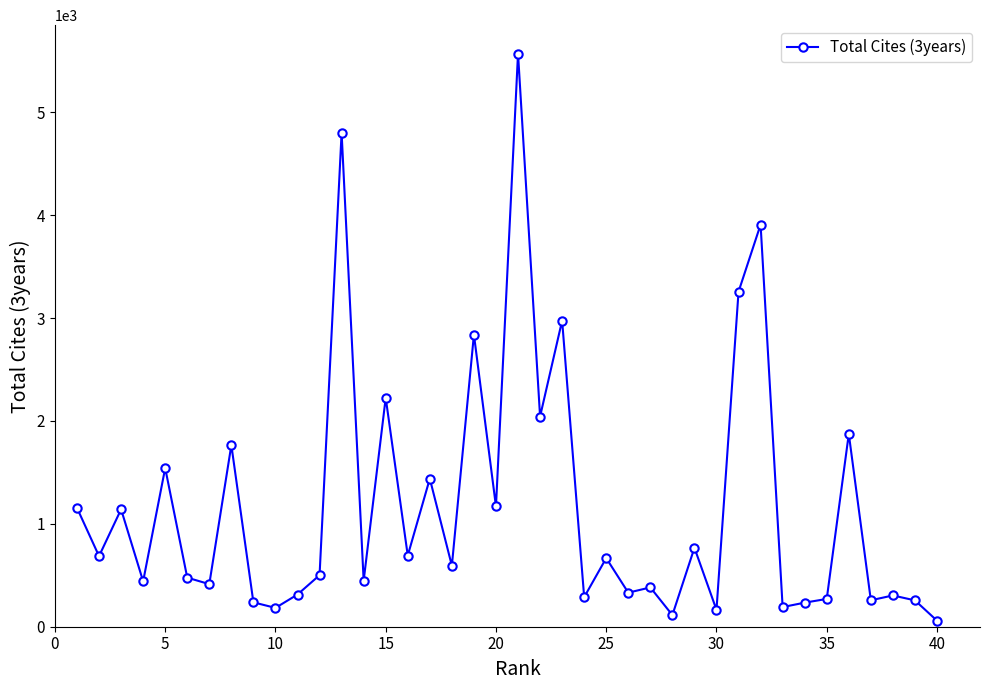

How many lines are shown in the chart?

1